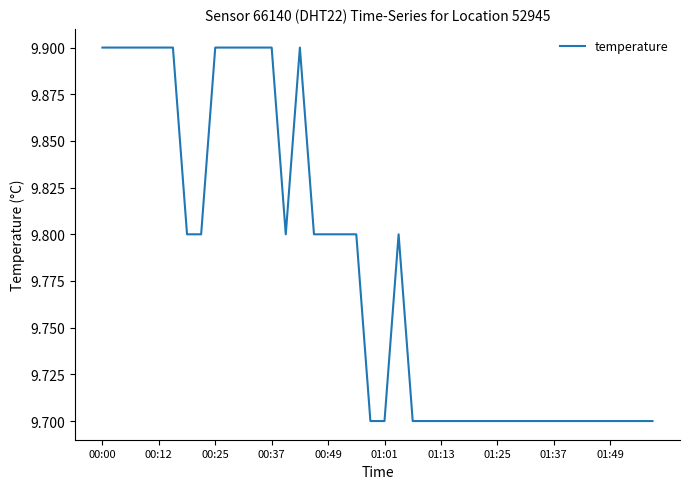

What is the minimum value shown in the chart?

9.7